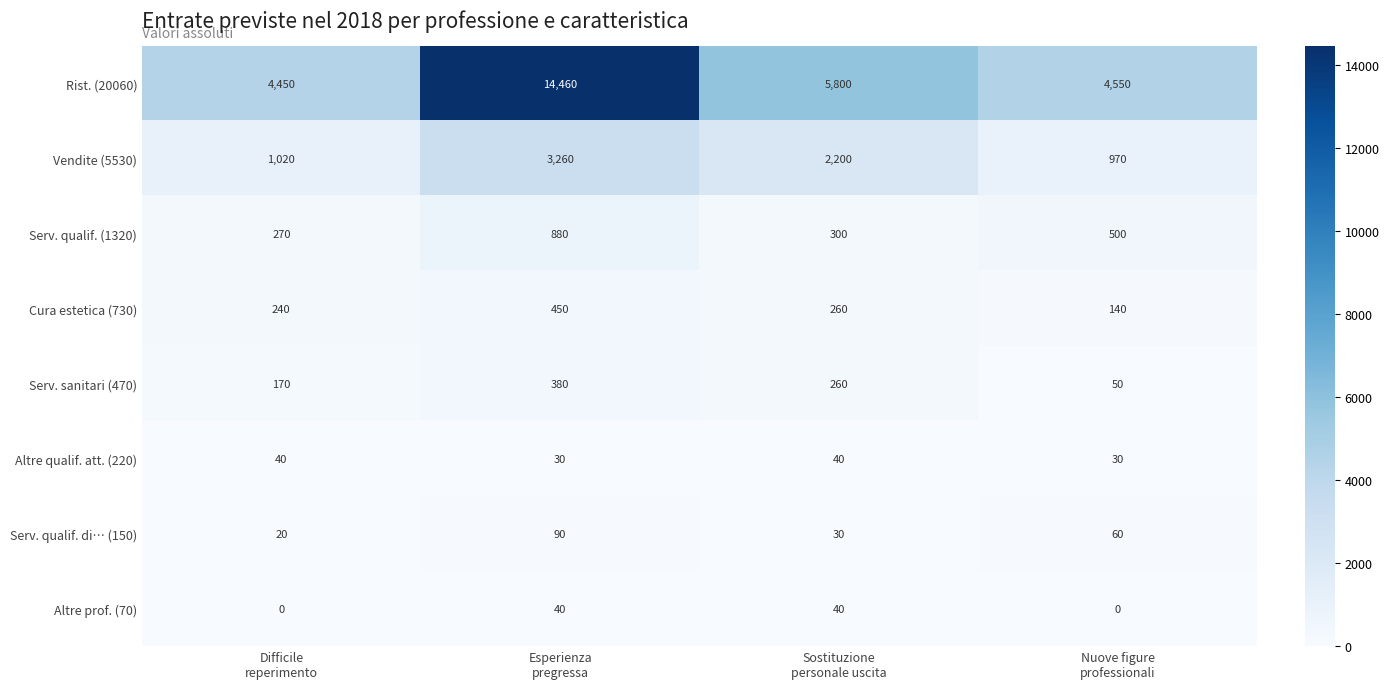

Which series has the largest total across all categories?

Rist. (20060)